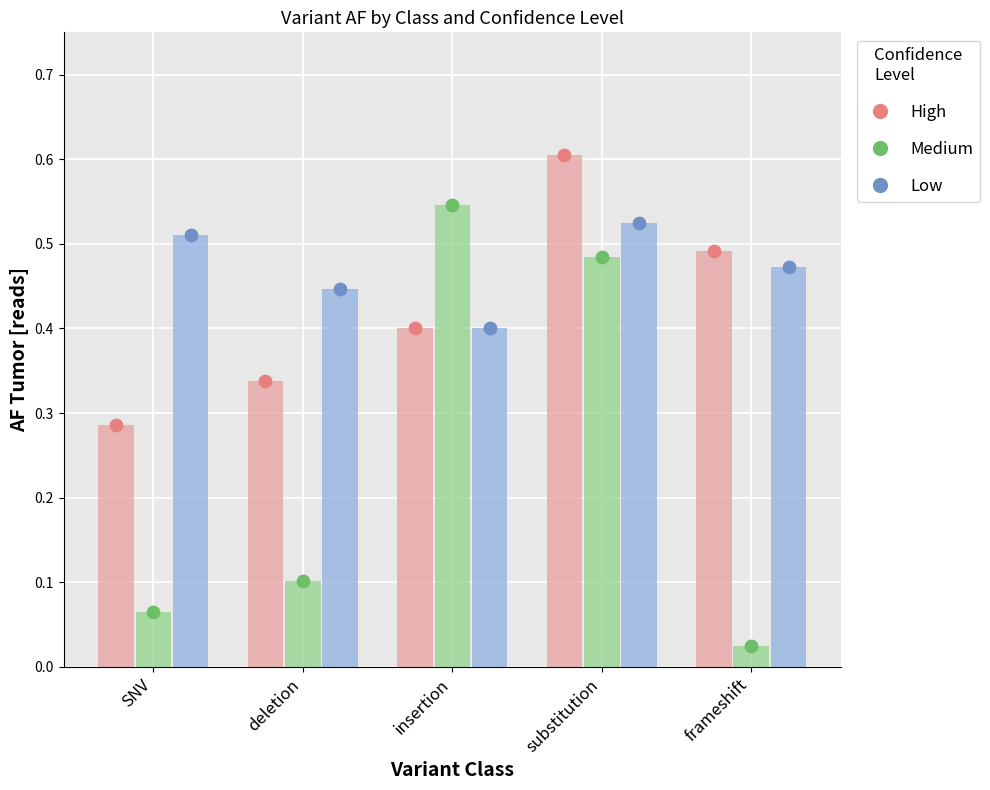

At how many categories does at least one series exceed 0?

5